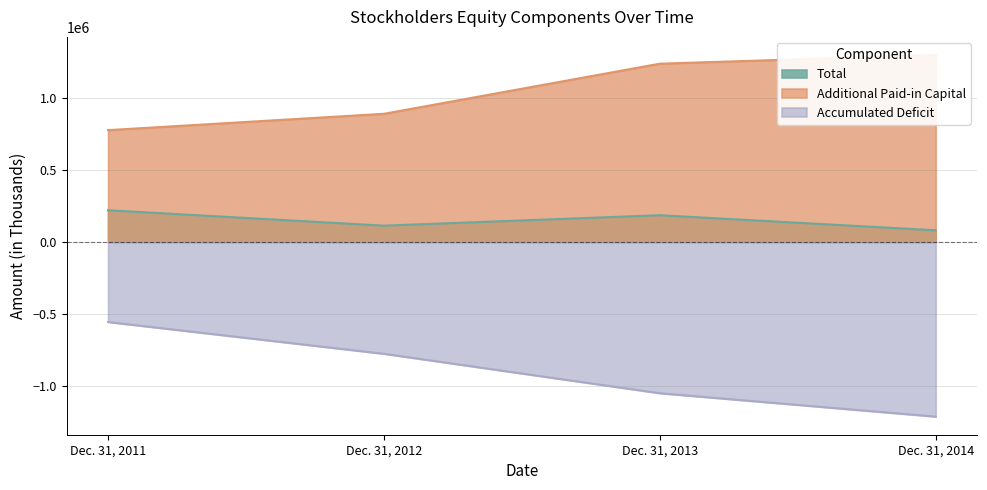

List the series in order of their peak value, highest first.

Additional Paid-in Capital, Total, Accumulated Deficit